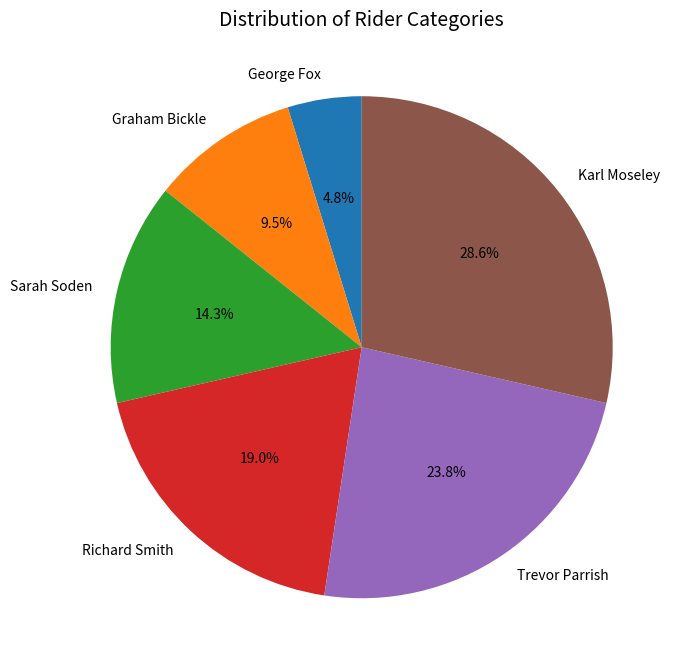

What percentage is NOT represented by Richard Smith?

81.0%